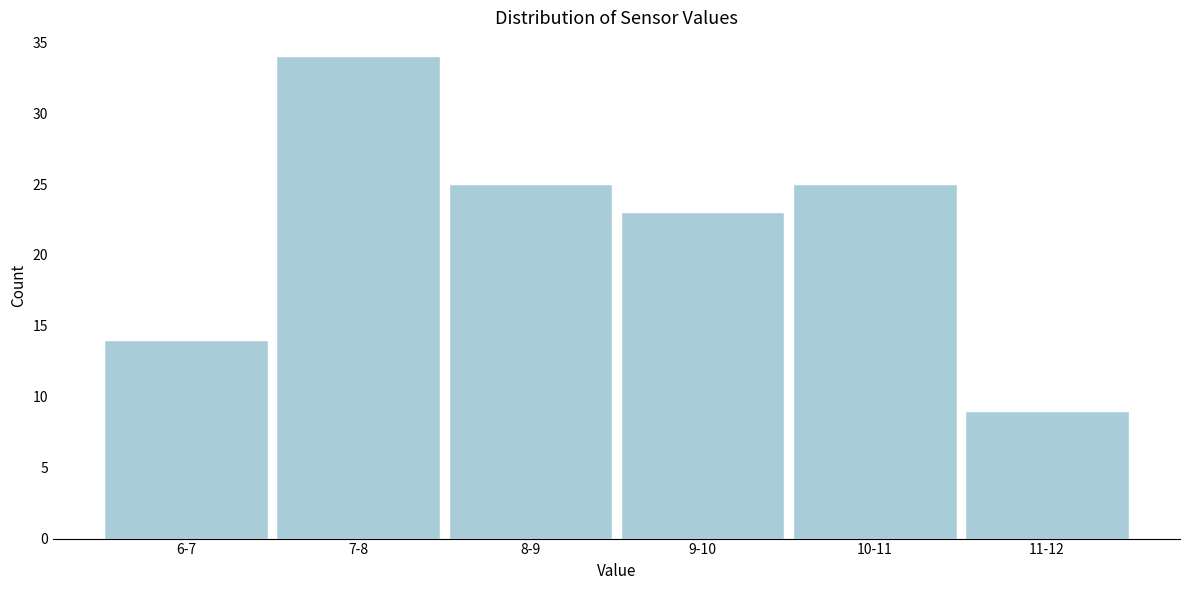

Reading left to right, extract all data points from this chart.

14	34	25	23	25	9